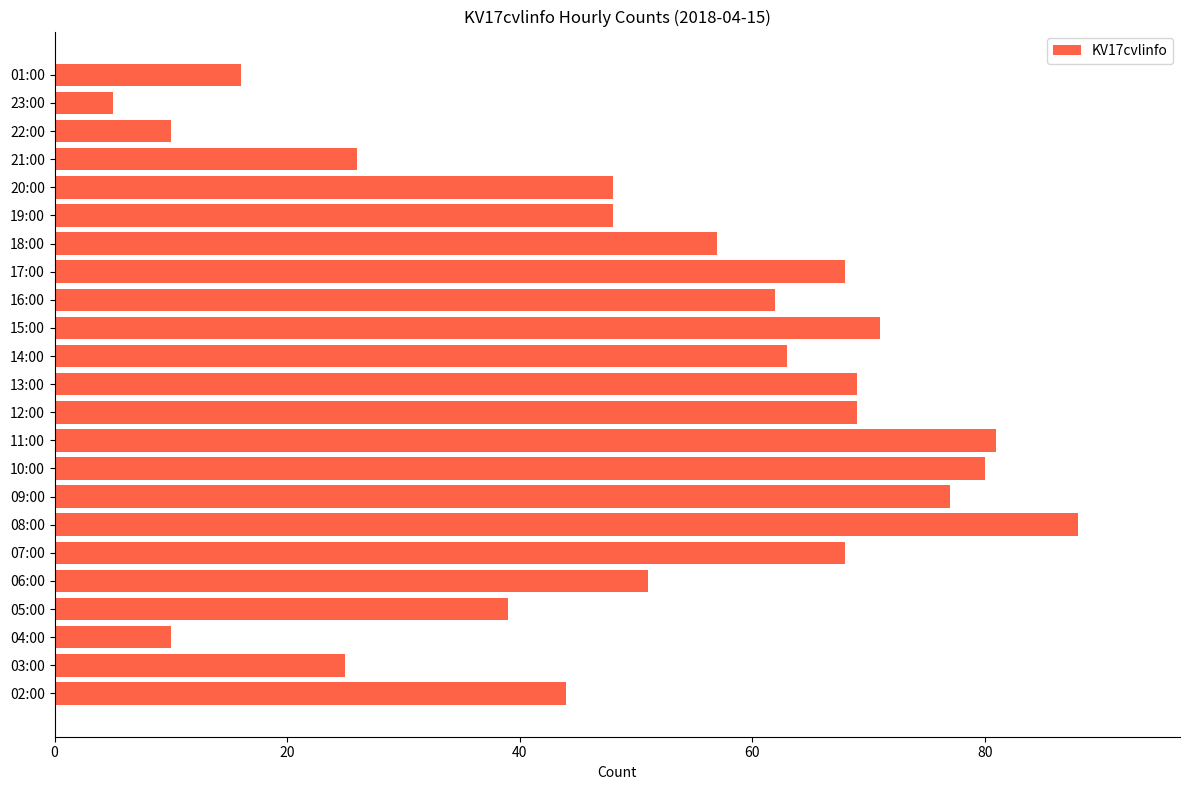

Reading bottom to top, list all the values displayed in this chart.

44	25	10	39	51	68	88	77	80	81	69	69	63	71	62	68	57	48	48	26	10	5	16